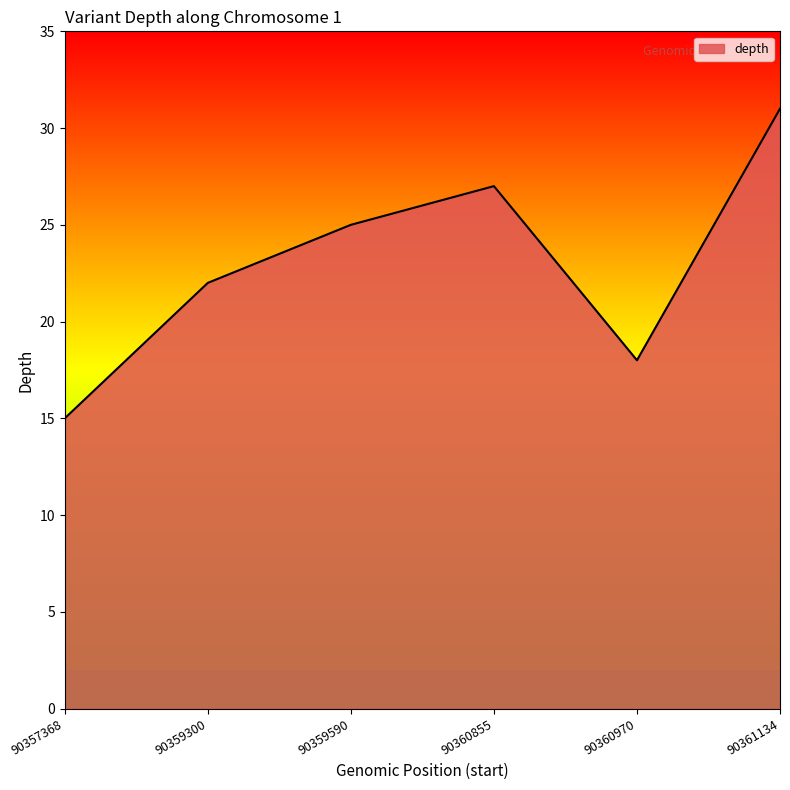

How many values are between 18 and 27?

4